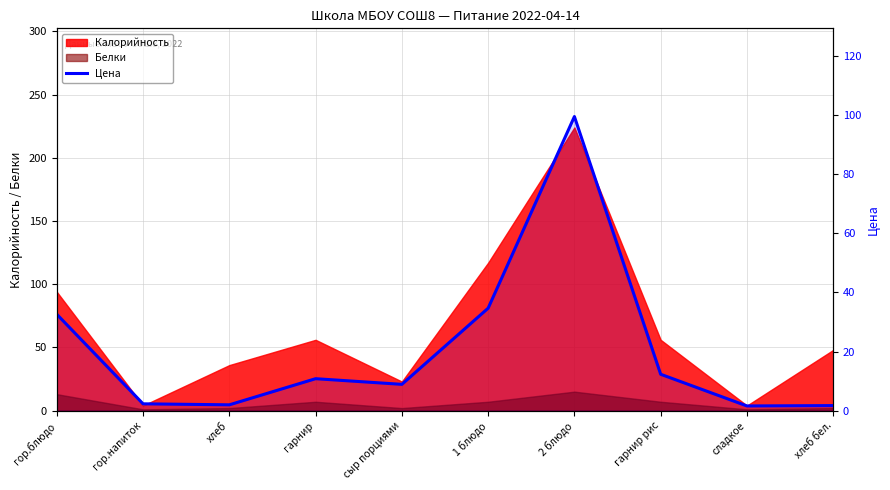

Read the value at хлеб бел..

1.7